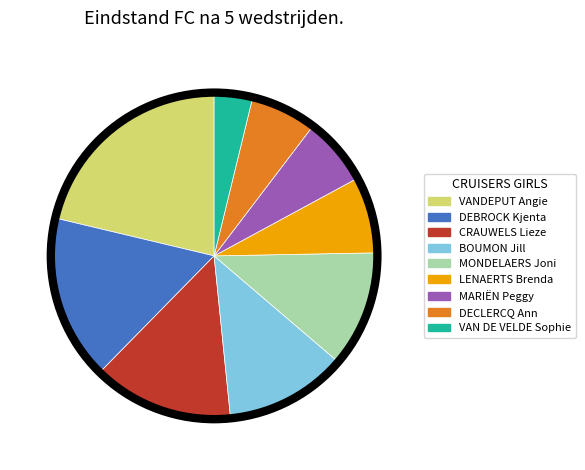

How many slices are in this pie chart?

9